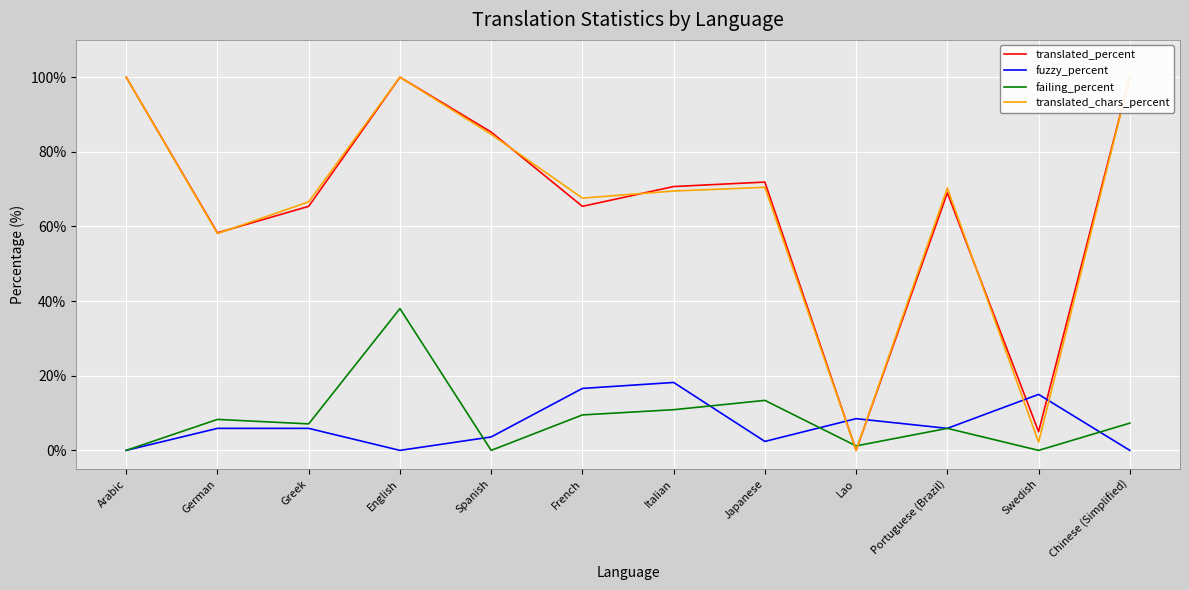

What is the sum of the translated_chars_percent values at Portuguese (Brazil) and Lao?

70.3